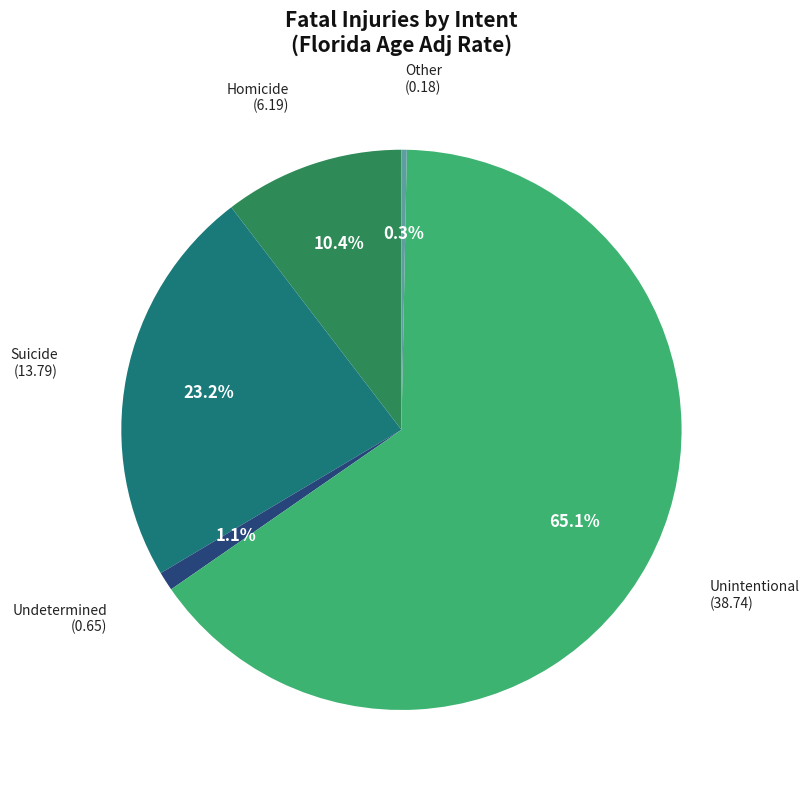

How many slices are in this pie chart?

5